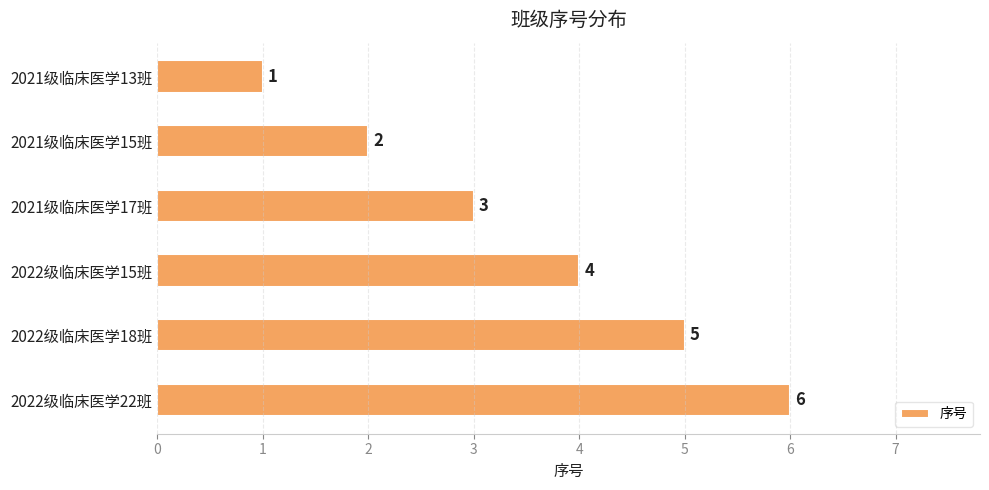

Count the values in the range 2 to 5.

4